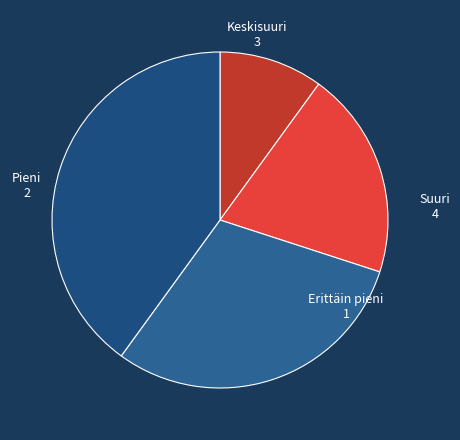

How many slices are in this pie chart?

4